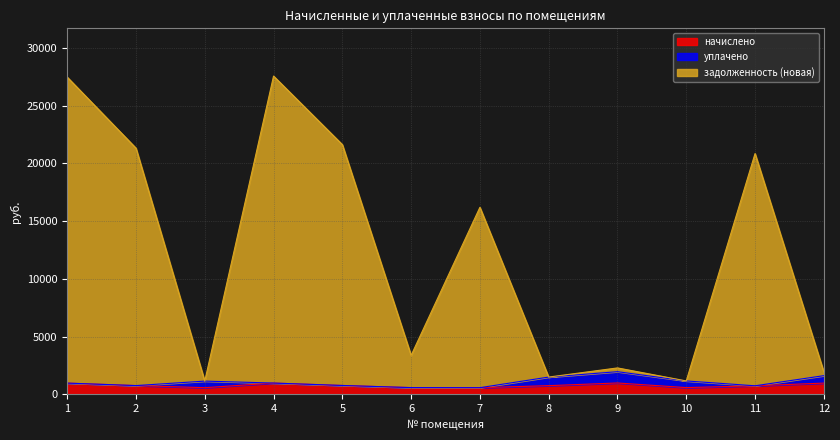

What is the value of the задолженность (новая) point at the 6th from the left?

3365.8